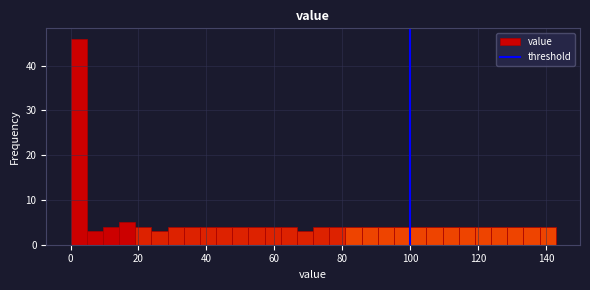

Around what value on the x-axis is the tallest bar? Give the approximate position of its centre, as read against the axis.

2